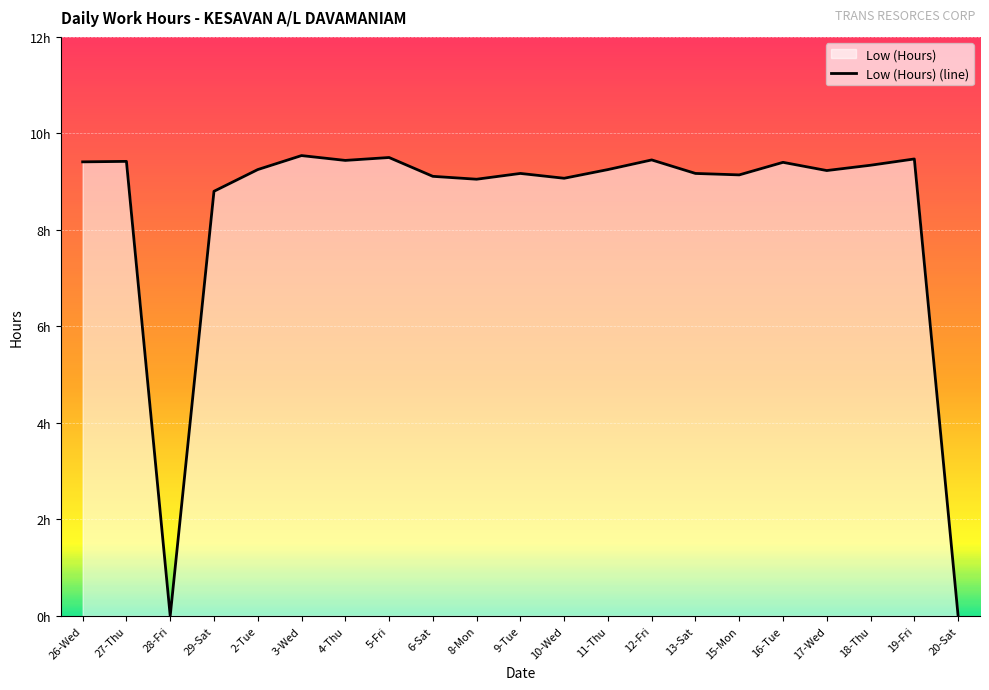

Rank the categories by value from highest to lowest.

3-Wed, 5-Fri, 19-Fri, 12-Fri, 4-Thu, 27-Thu, 26-Wed, 16-Tue, 18-Thu, 2-Tue, 11-Thu, 17-Wed, 9-Tue, 13-Sat, 15-Mon, 6-Sat, 10-Wed, 8-Mon, 29-Sat, 28-Fri, 20-Sat